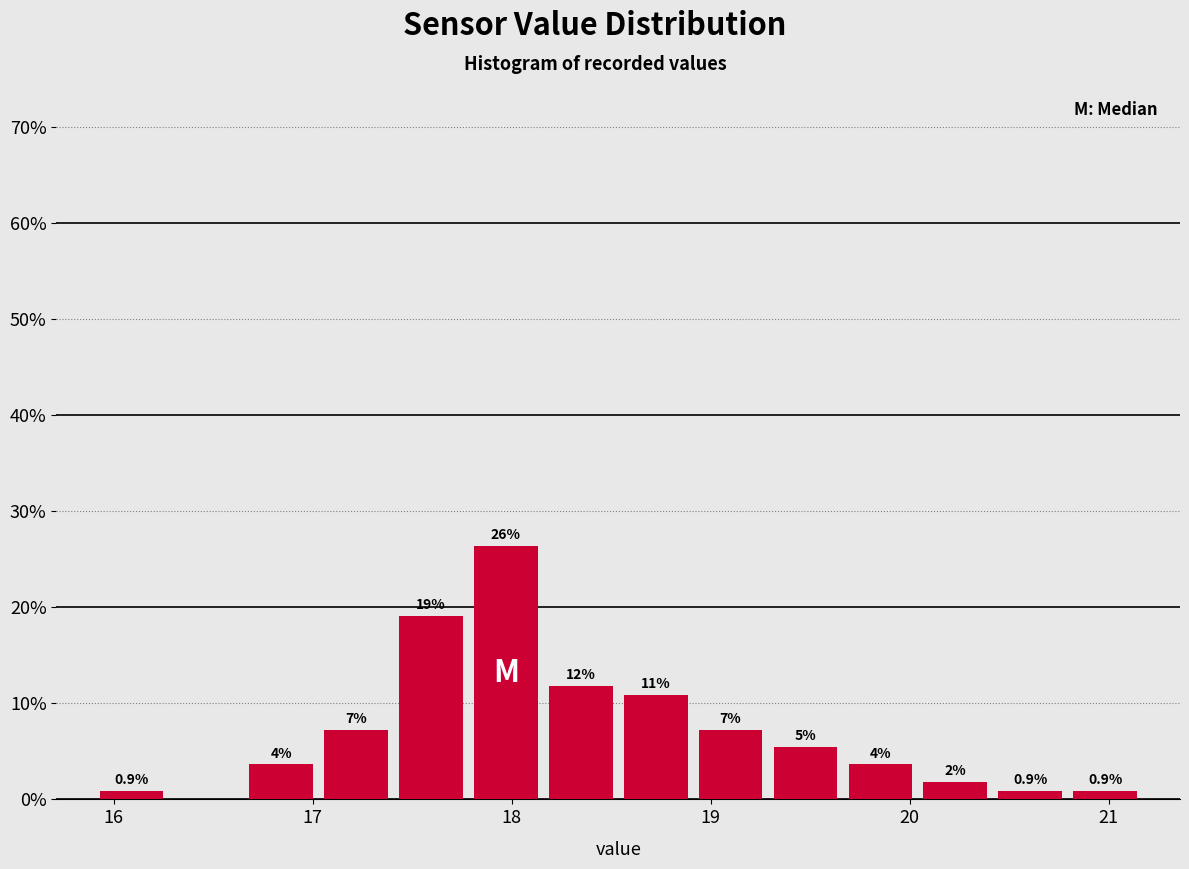

Read against the x-axis, roughly where is the centre of the tallest bar?

18.0